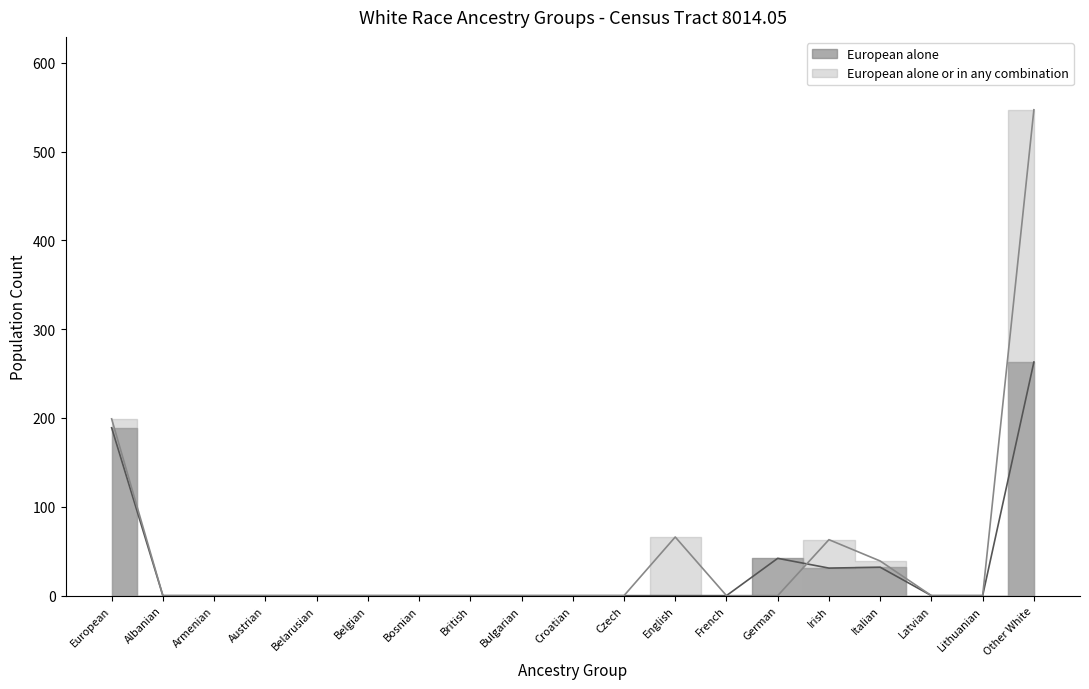

What is the difference between the second highest and minimum values in the European alone series?

189